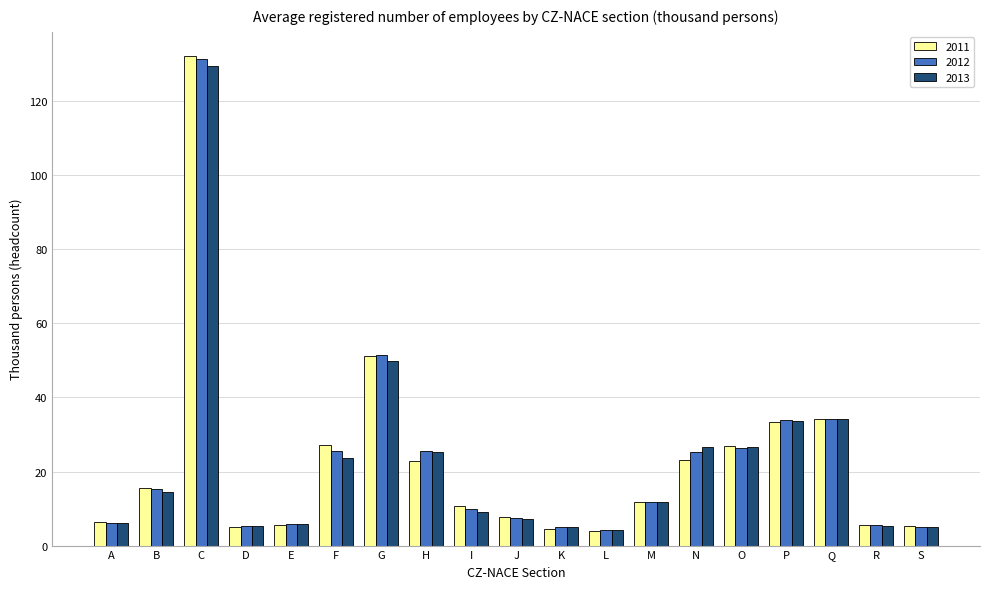

True or false: 2012 has a value of 36.2 at F.

False